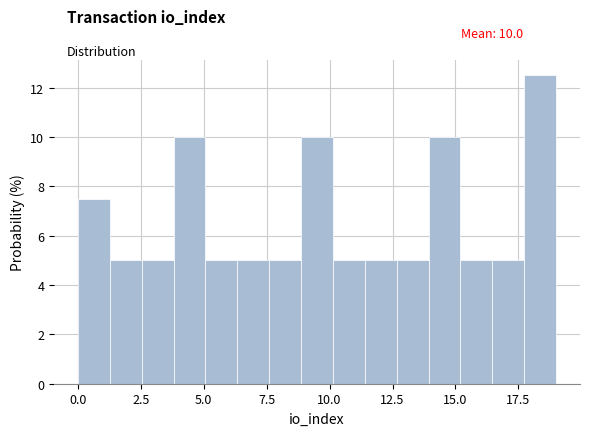

Around what value on the x-axis is the tallest bar? Give the approximate position of its centre, as read against the axis.

18.5